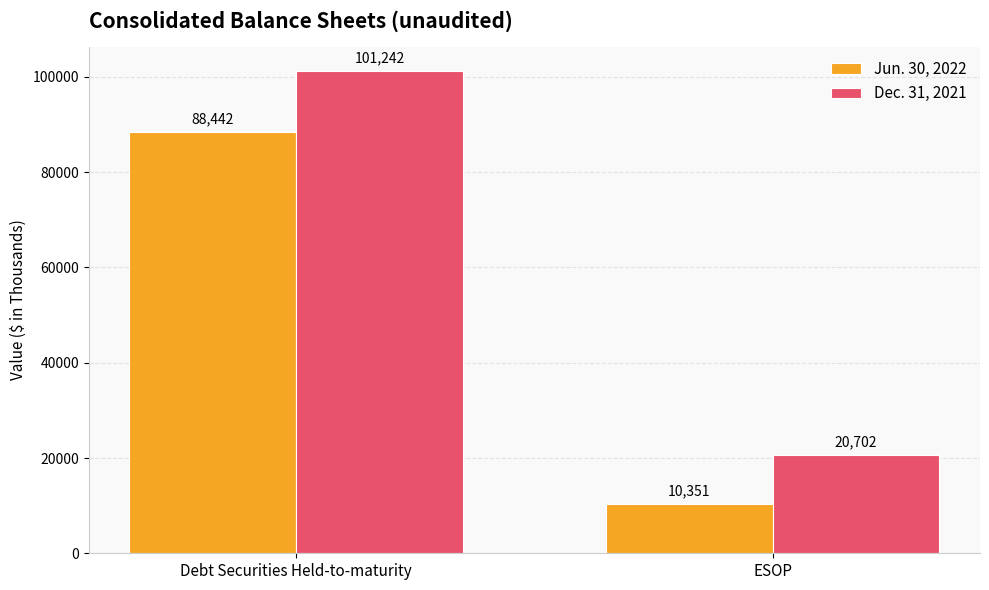

What is the sum of the Dec. 31, 2021 values at ESOP and Debt Securities Held-to-maturity?

121944